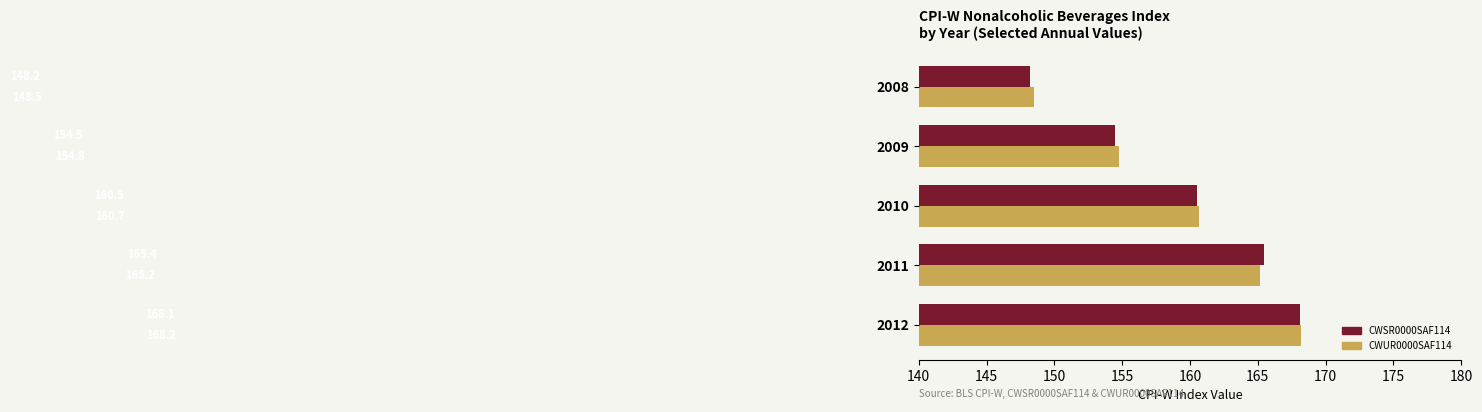

Where is CWUR0000SAF114 nearest to the value 158?

2010